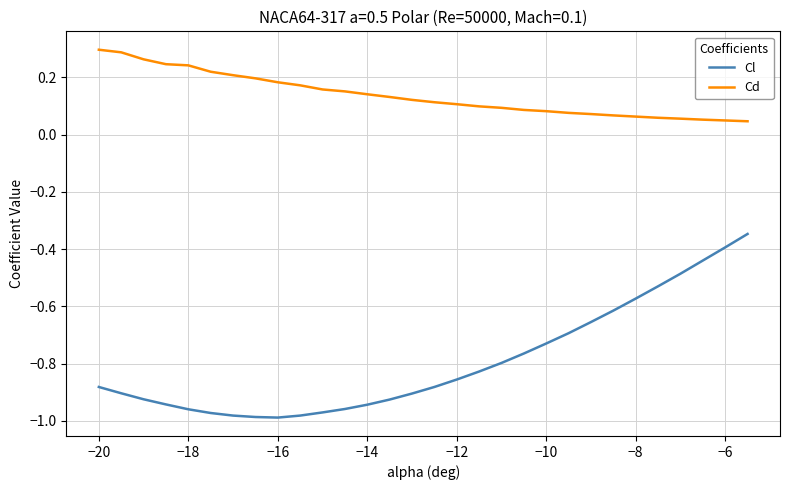

Which series has the largest range (max minus min)?

Cl